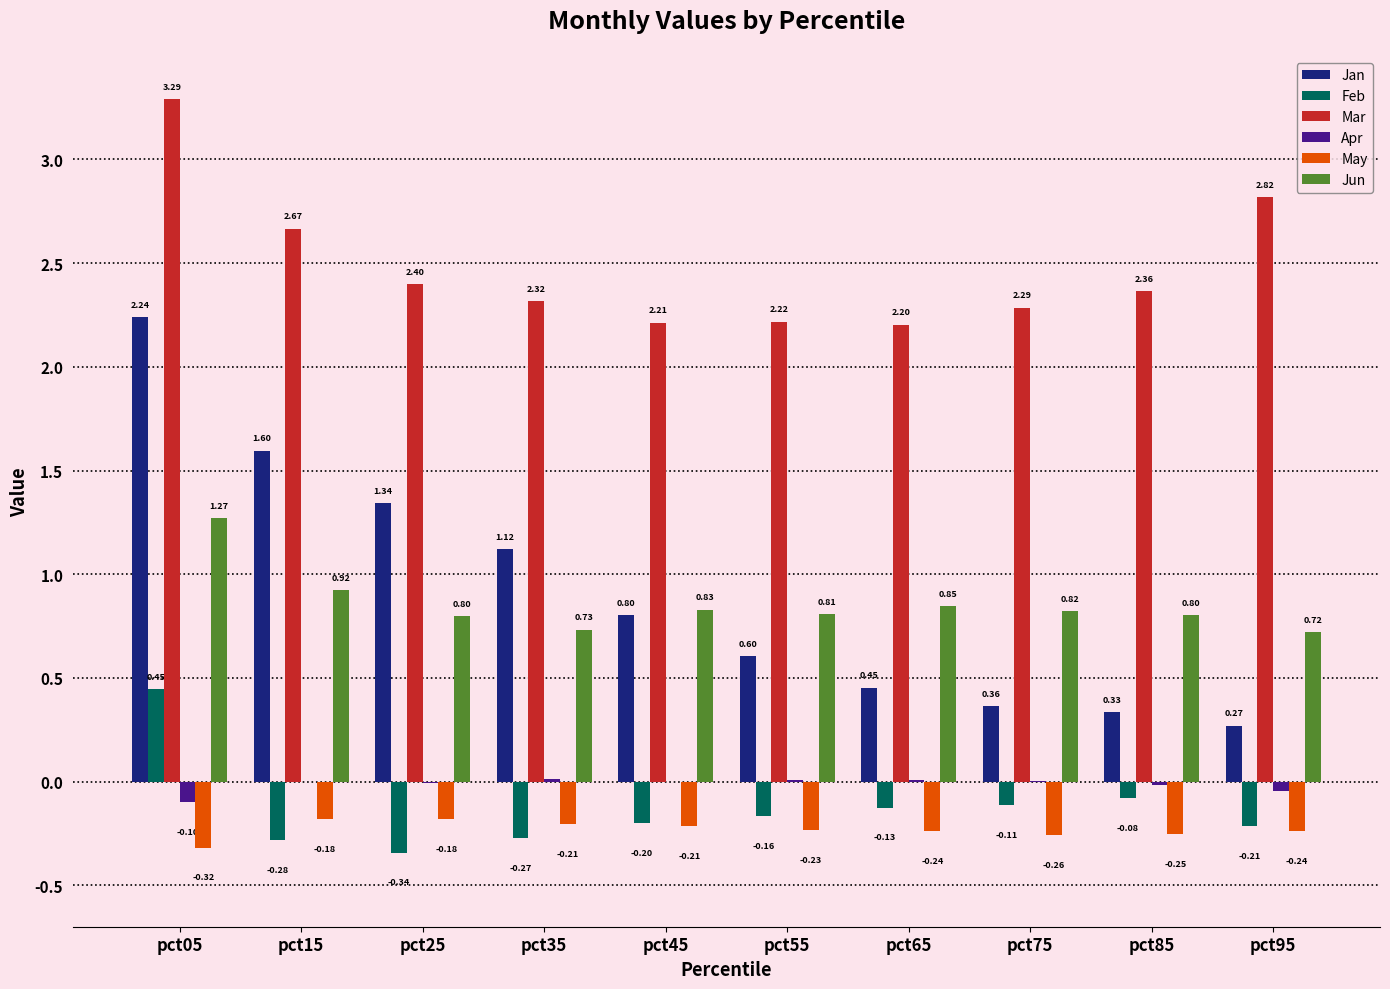

Between pct15 and pct95, which series saw the biggest shift?

Jan